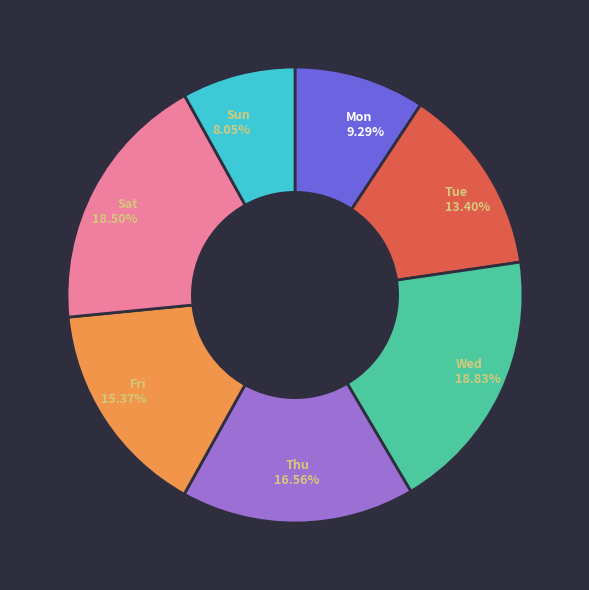

To the nearest percent, what is the average slice percentage?

14%